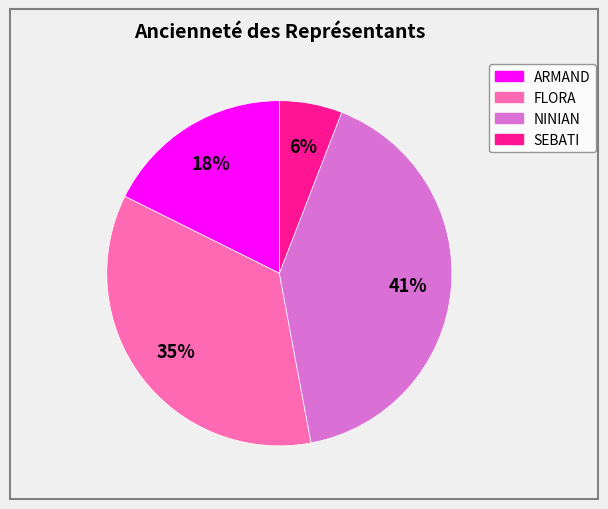

Between NINIAN and FLORA, which is larger?

NINIAN